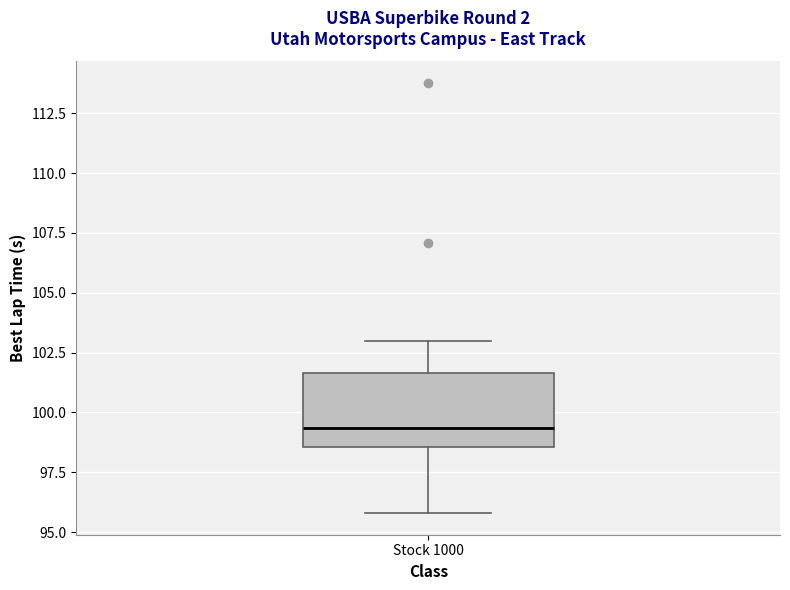

Read this box plot against the y-axis: the position of the median line, the range covered by the box, and the ends of both whiskers. The values are not printed on the chart, so give them approximately, as read against the axis.

median 99.5, box 98.5 to 101.5, whiskers 96.0 to 103.0